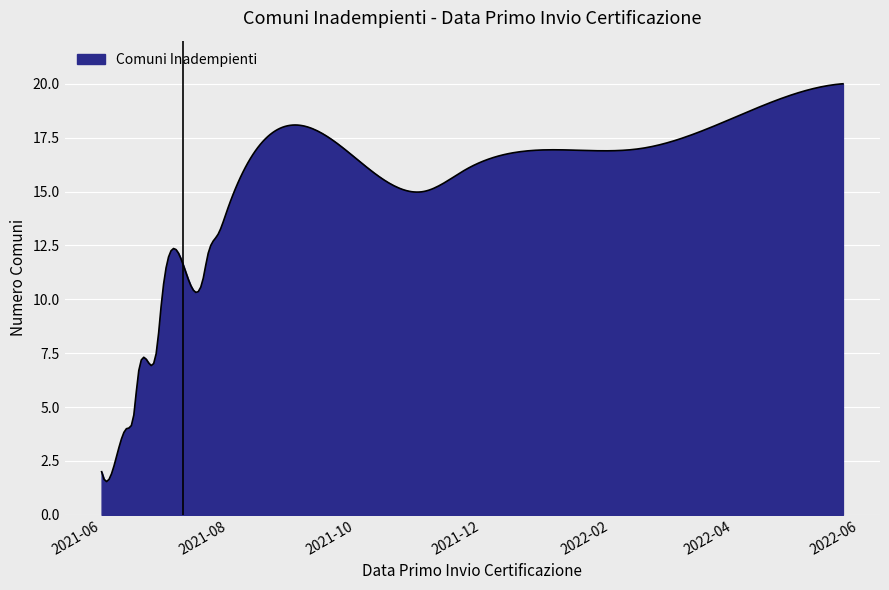

What is the difference between the maximum and minimum values?

18.5